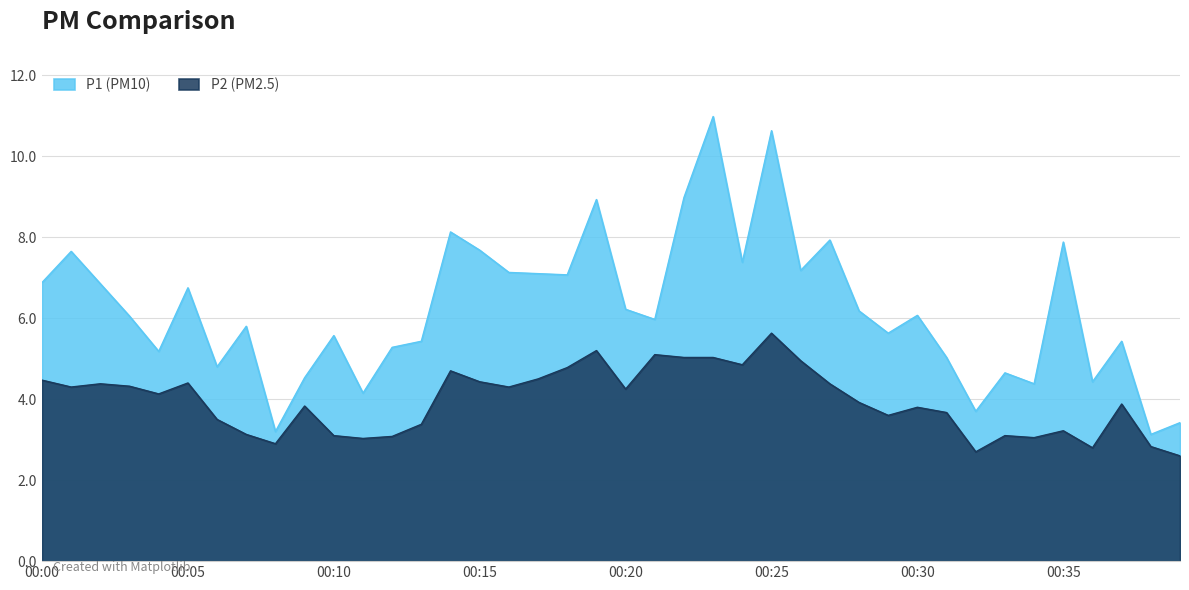

In P2, how many points are higher than both neighbors (excluding endpoints)?

11